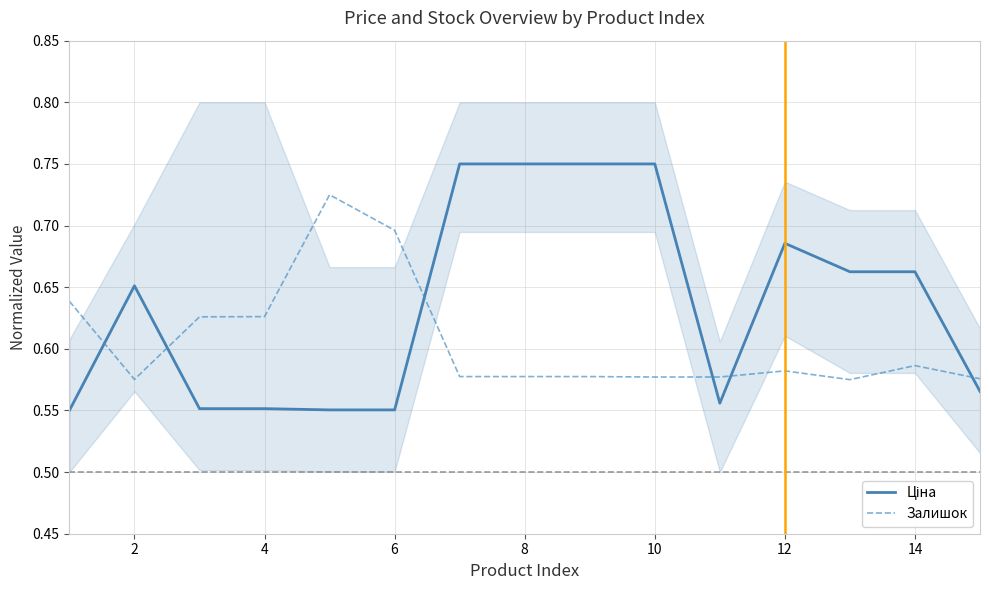

Which series ends up on top after the final intersection of Ціна and Залишок?

Залишок